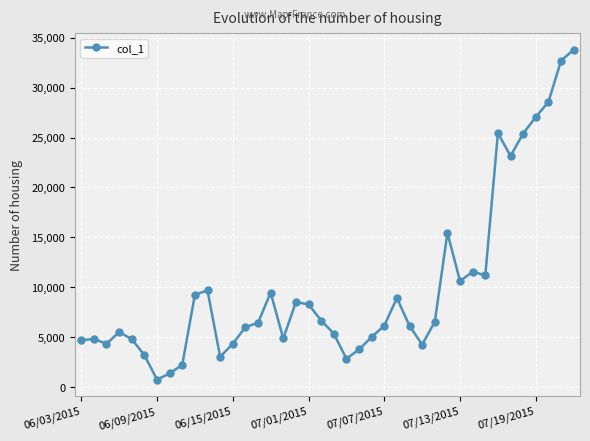

What is the value of the 3rd point from the left?

4346